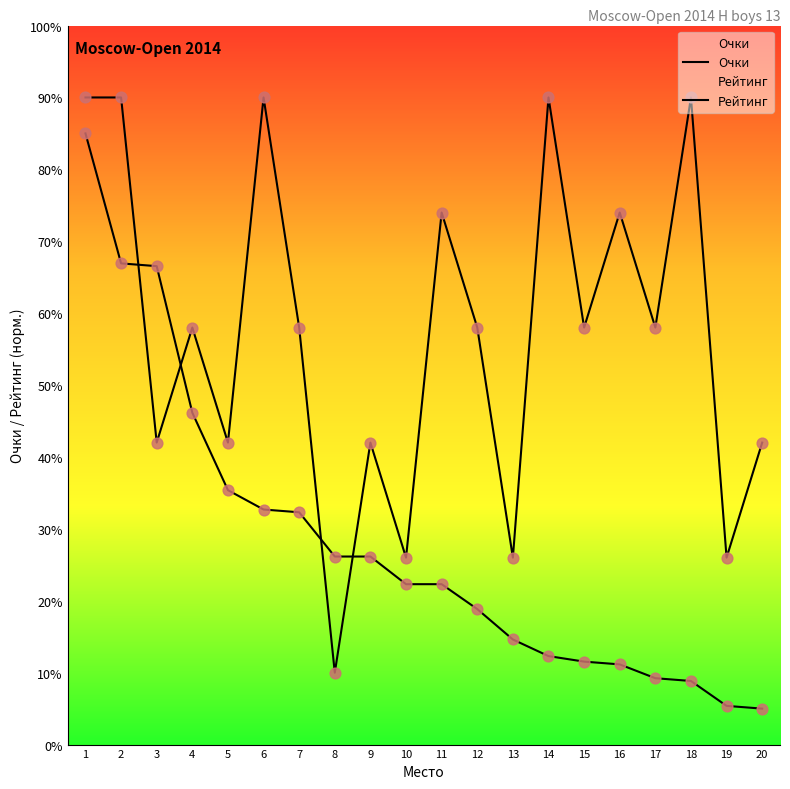

At how many categories does at least one series exceed 64?

8